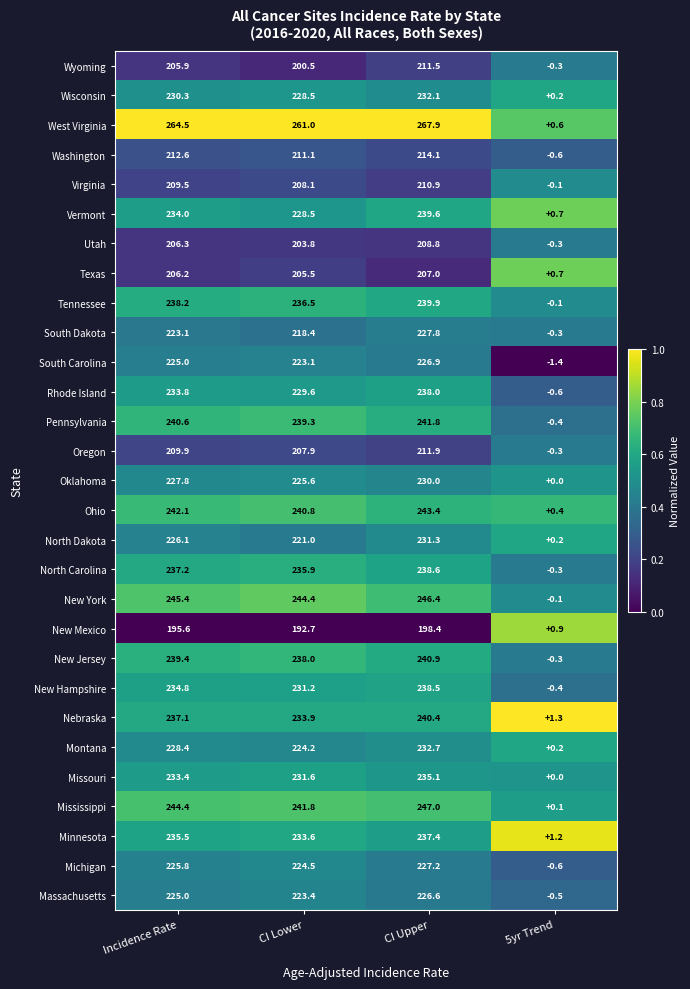

Read the Nebraska value at CI Upper.

240.4